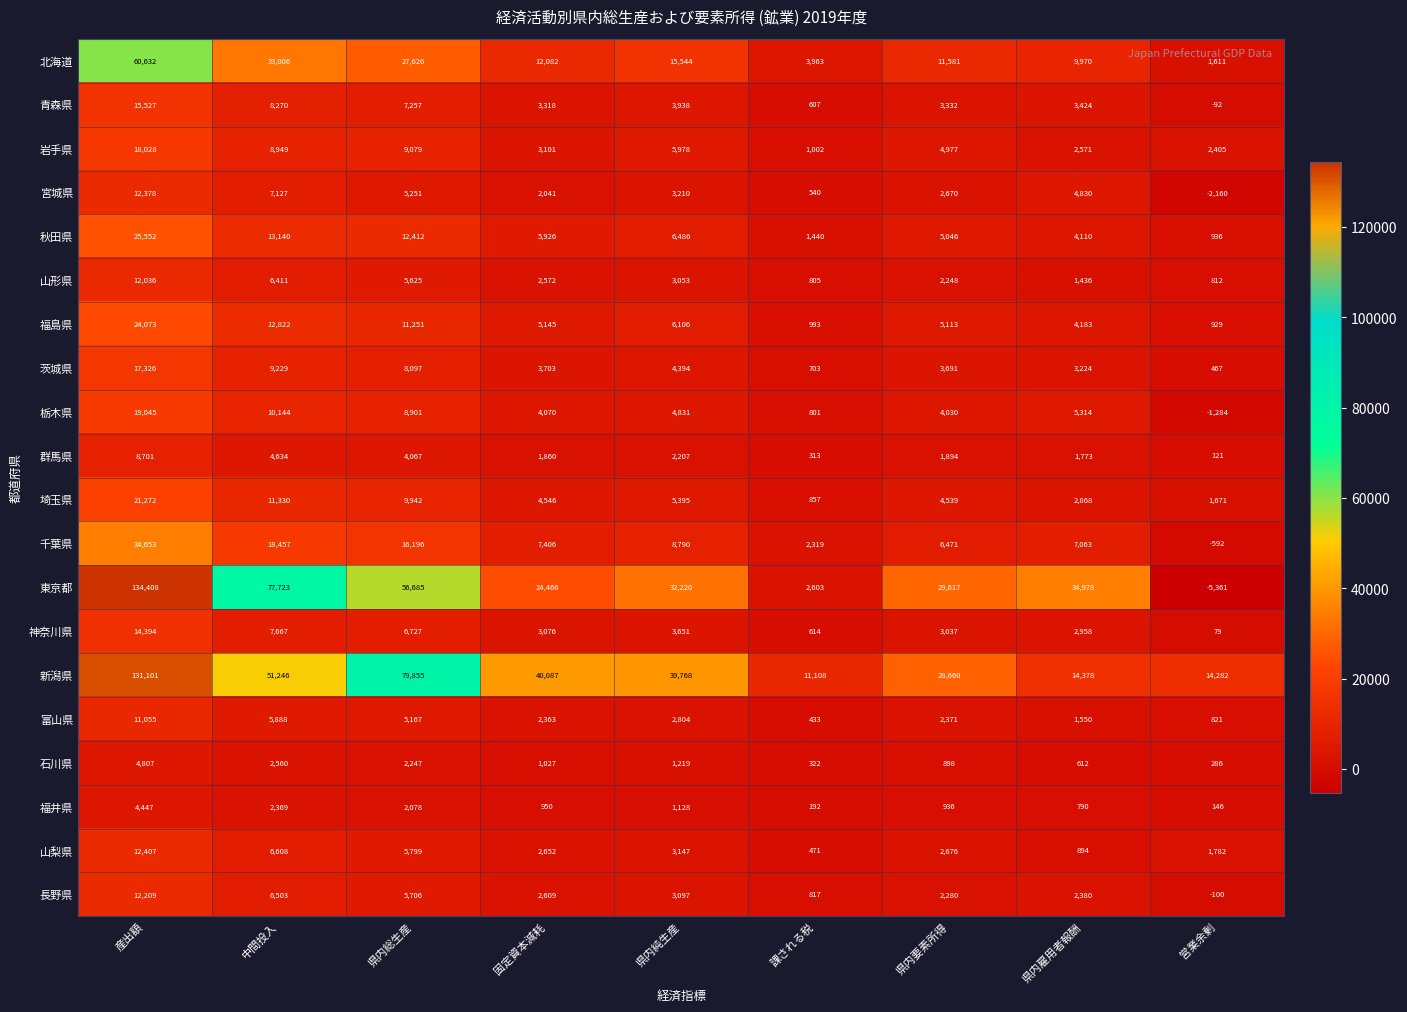

Which series has the largest range (max minus min)?

東京都